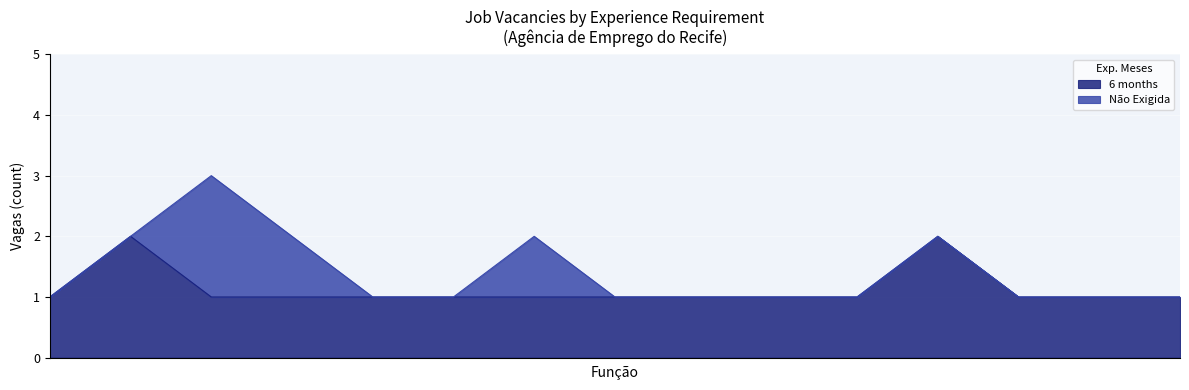

How many lines are shown in the chart?

2